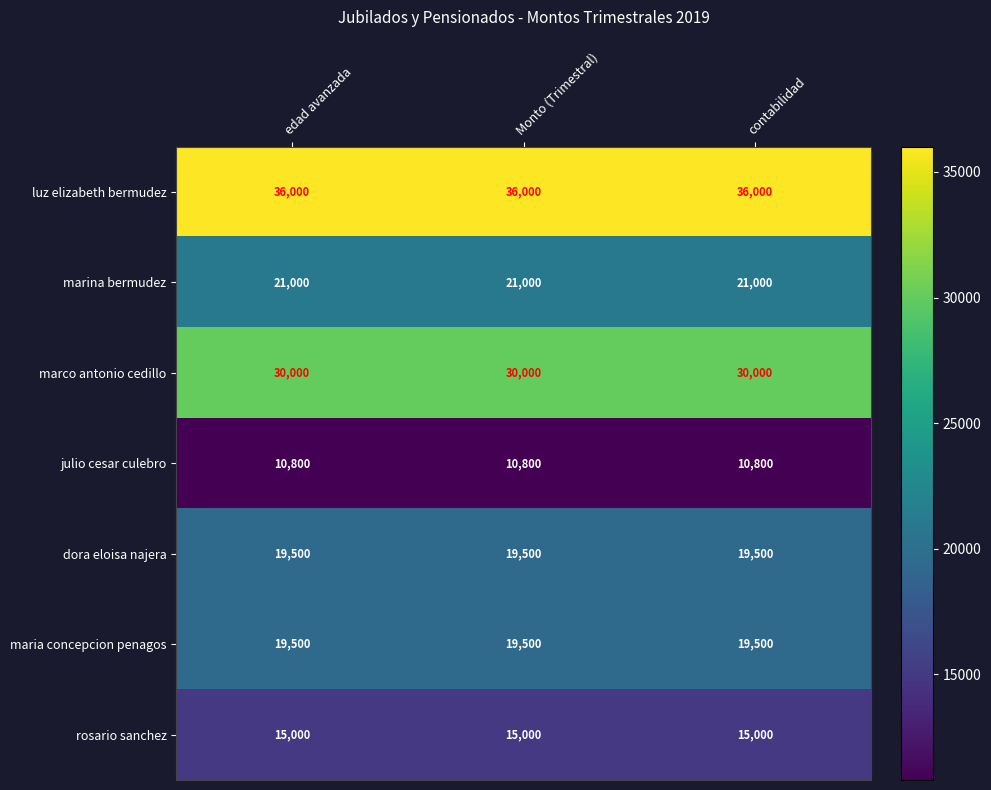

What is the sum of the rosario sanchez values at edad avanzada and contabilidad?

30000